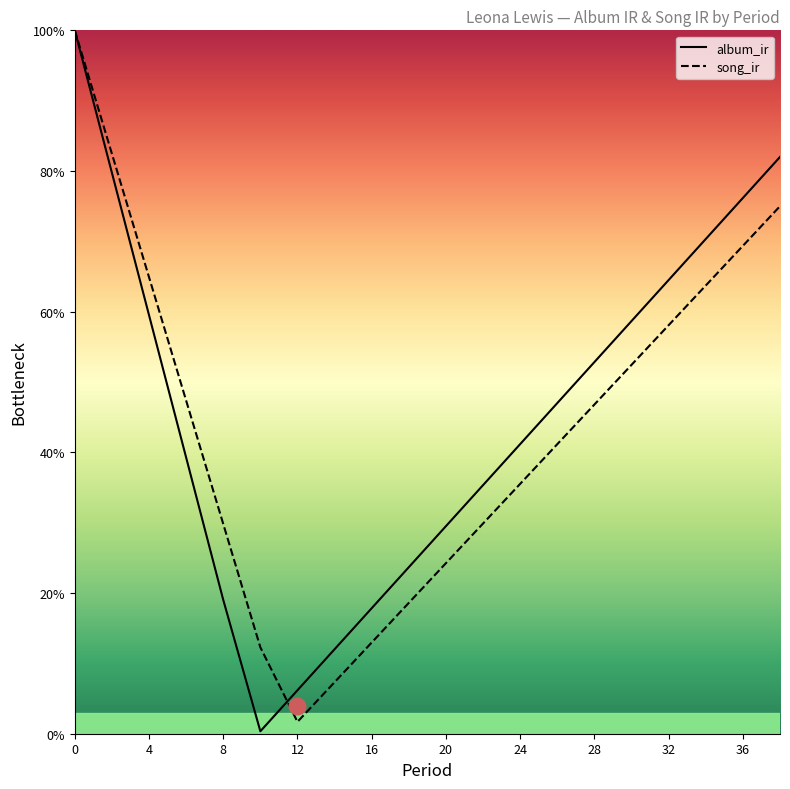

How many times do song_ir and album_ir cross each other?

1